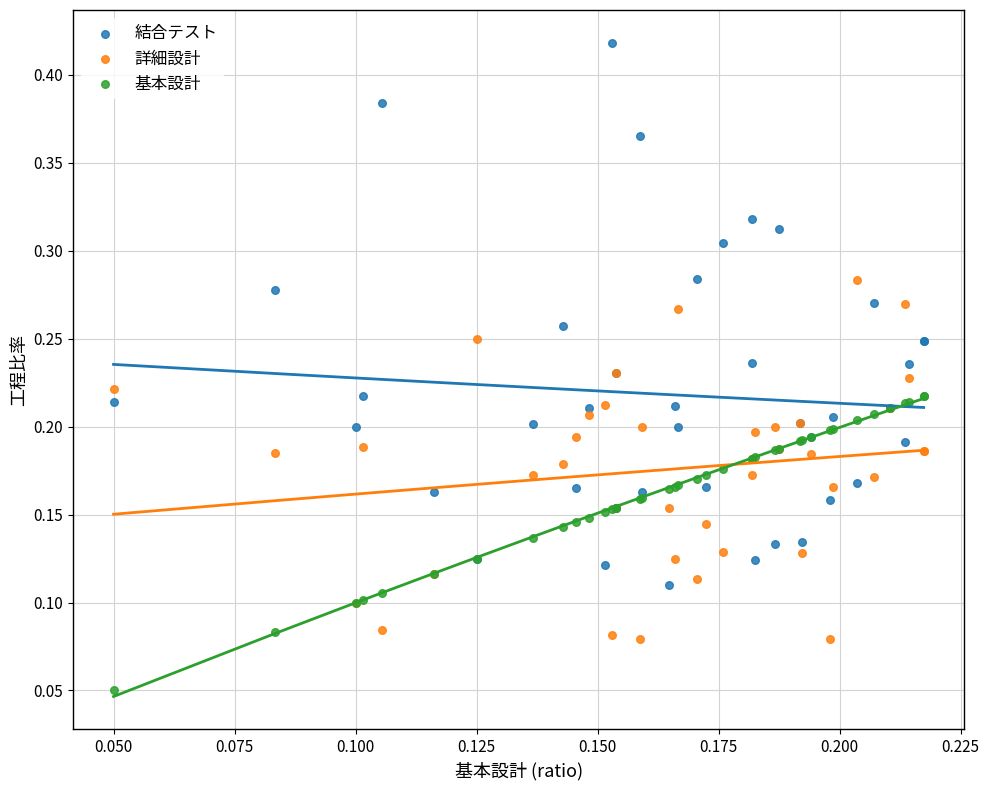

Which series reaches the minimum Y coordinate?

基本設計